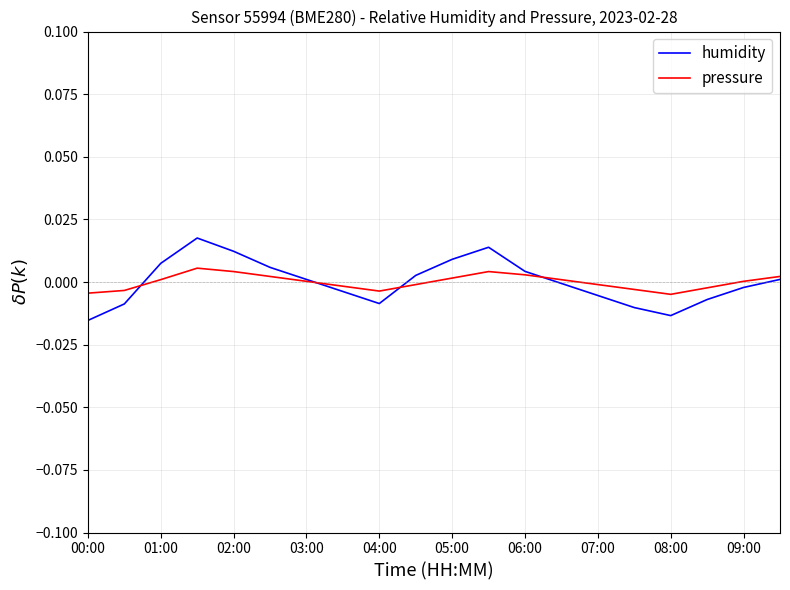

Which series has the widest spread of values?

humidity